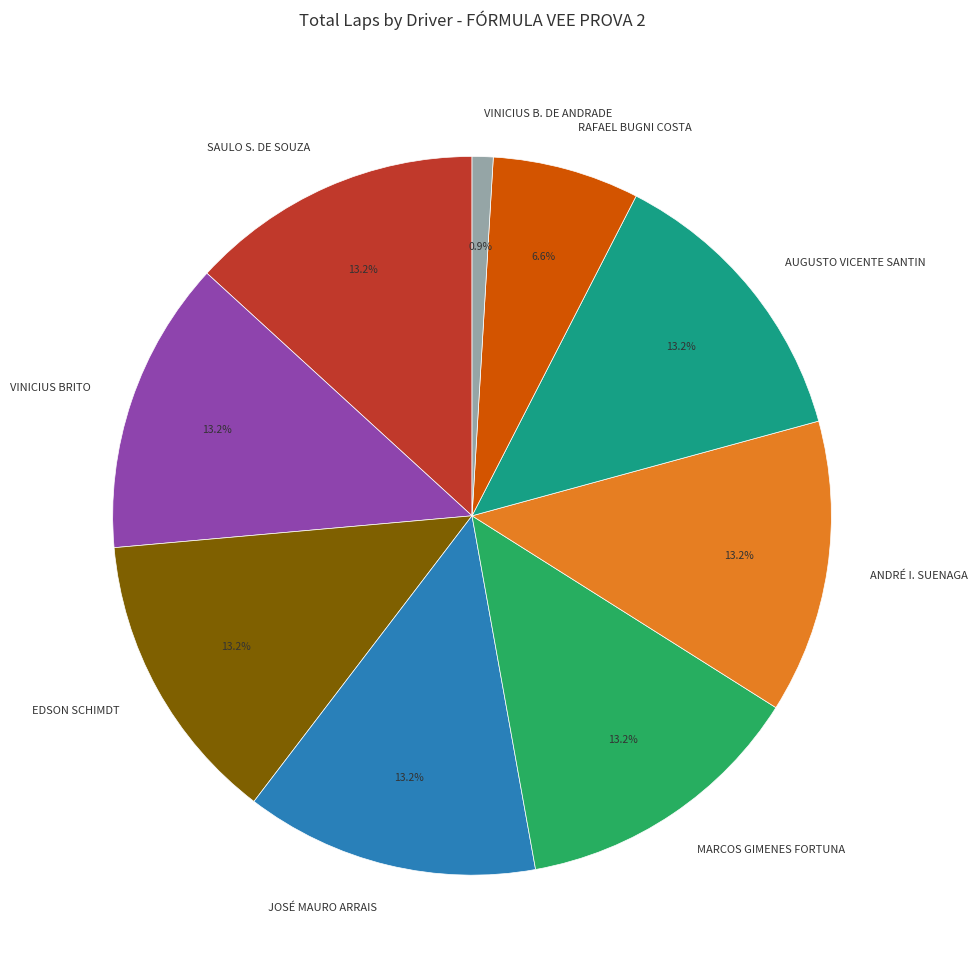

What is the ratio of the value at VINICIUS BRITO to the value at EDSON SCHIMDT?

1.0